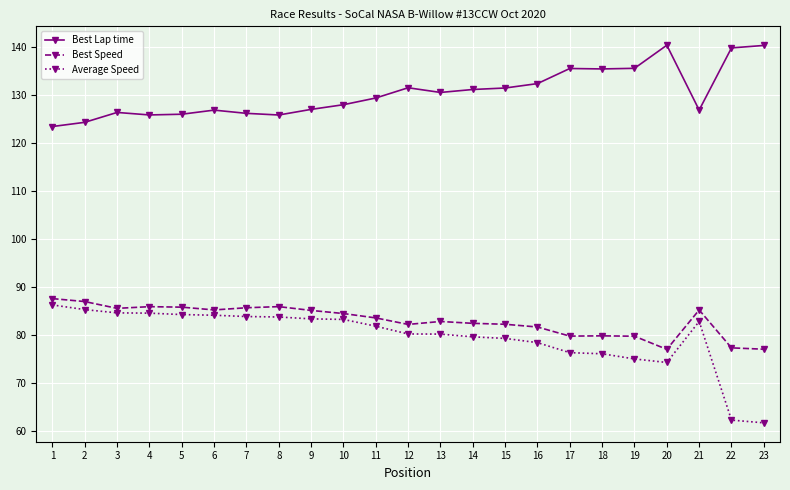

True or false: Best Lap time has more than 1 interior local peaks.

True